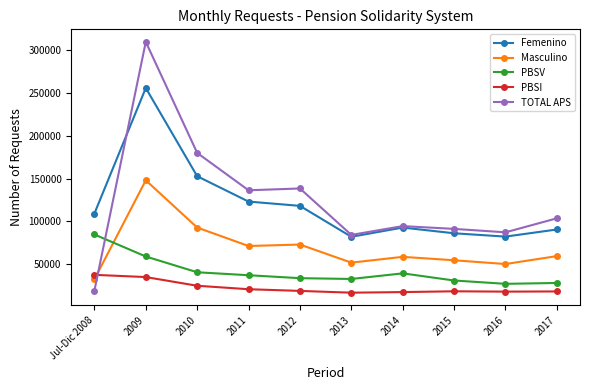

True or false: PBSI has a value of 43956 at 2010.

False